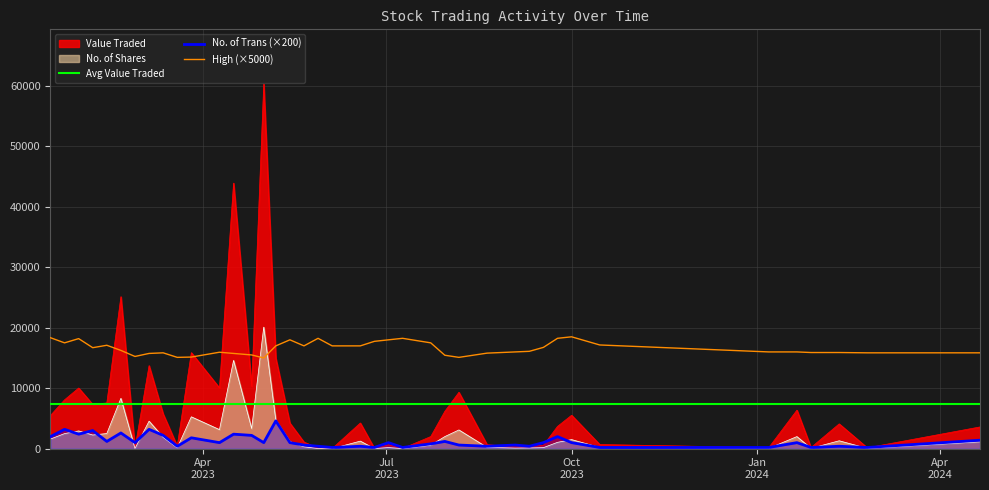

True or false: No. of Trans (×200) and High (×5000) intersect in this chart.

False